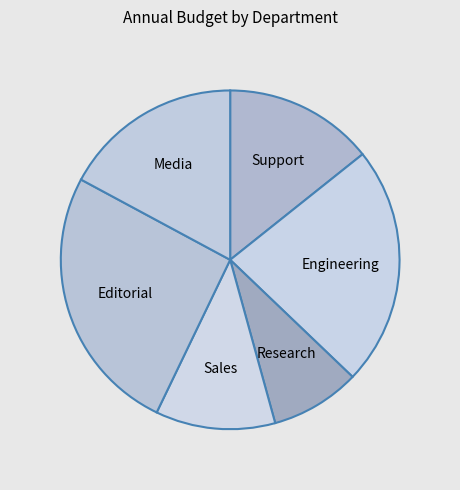

Is it true that Sales is 11% of the pie?

True